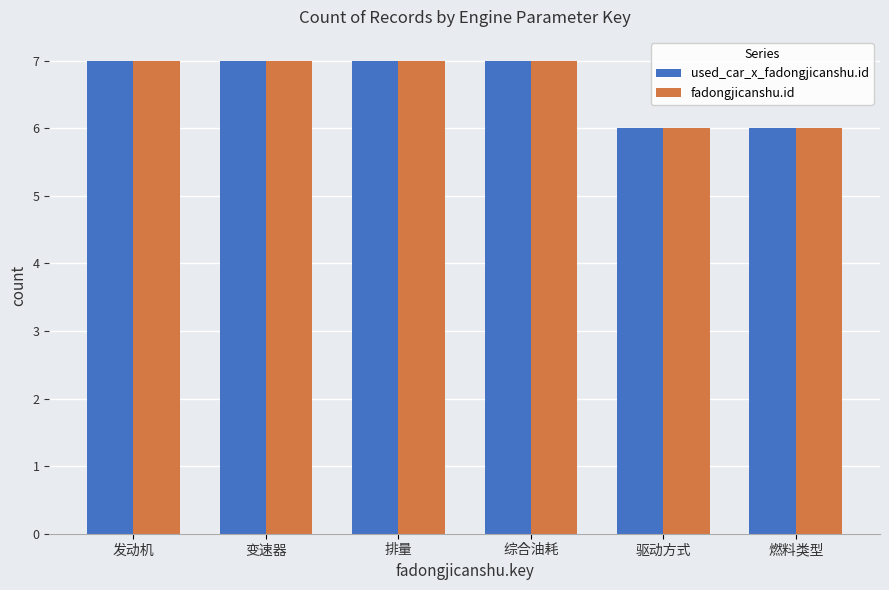

What is the minimum value shown in the chart?

6